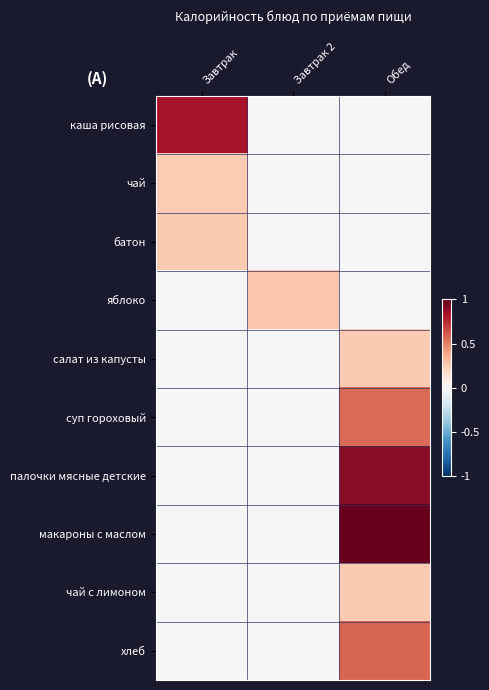

At how many categories does at least one series exceed 0?

3